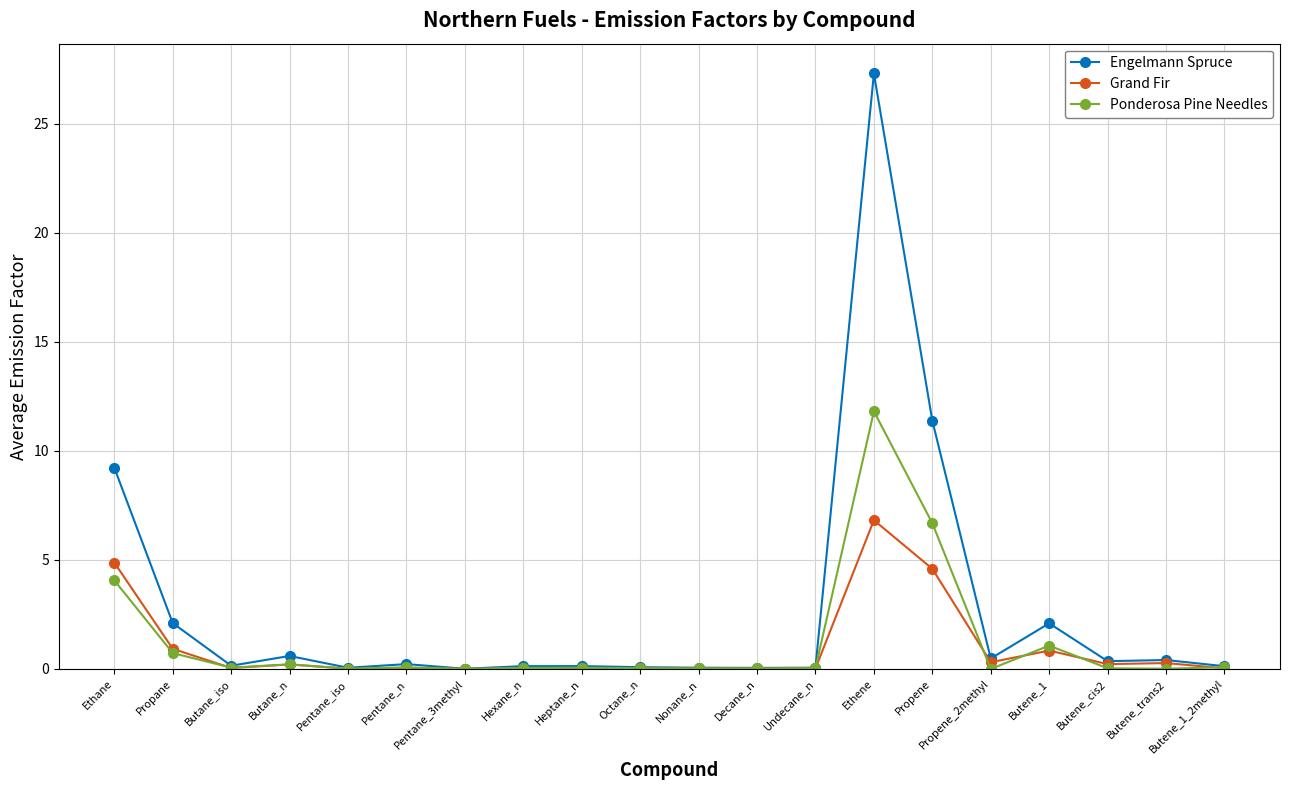

At Propene, list the series in order from smallest to largest.

Grand Fir, Ponderosa Pine Needles, Engelmann Spruce